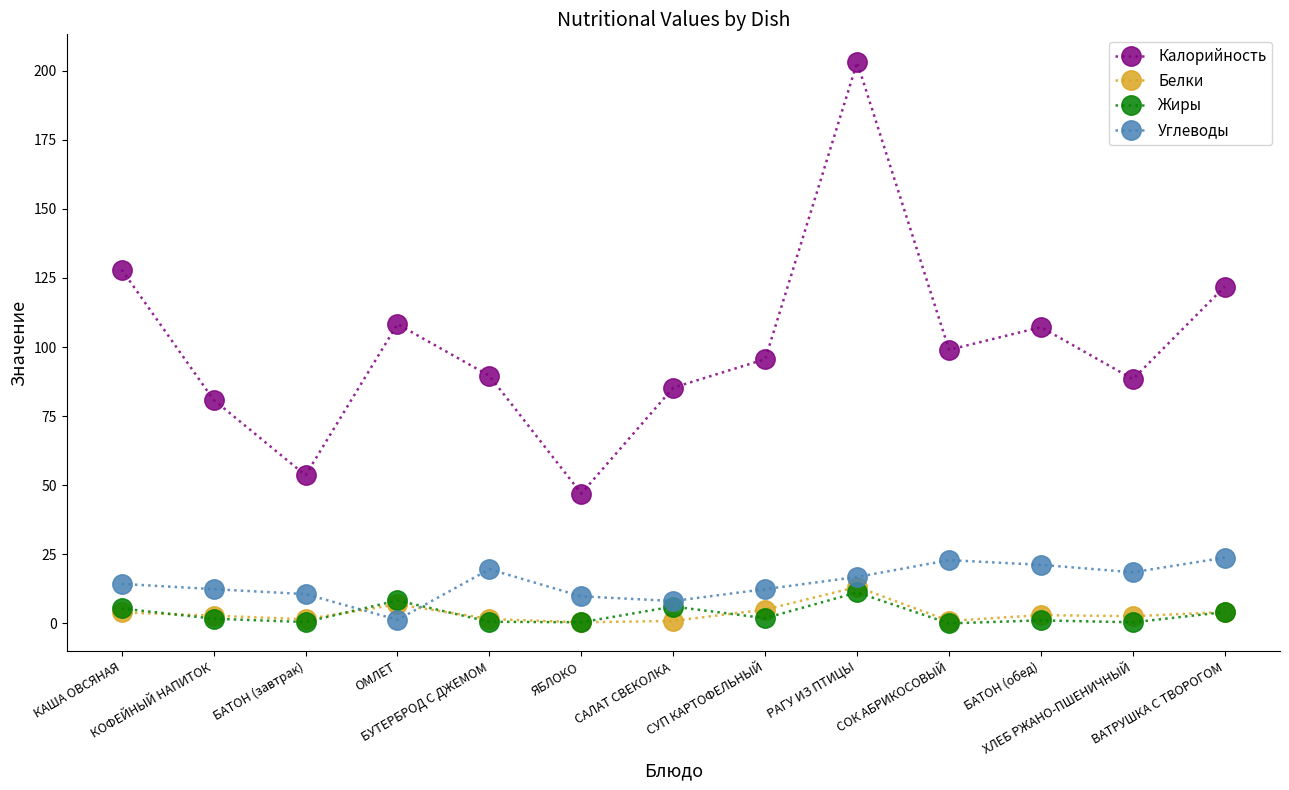

Where does the Жиры series first go above 1?

КАША ОВСЯНАЯ